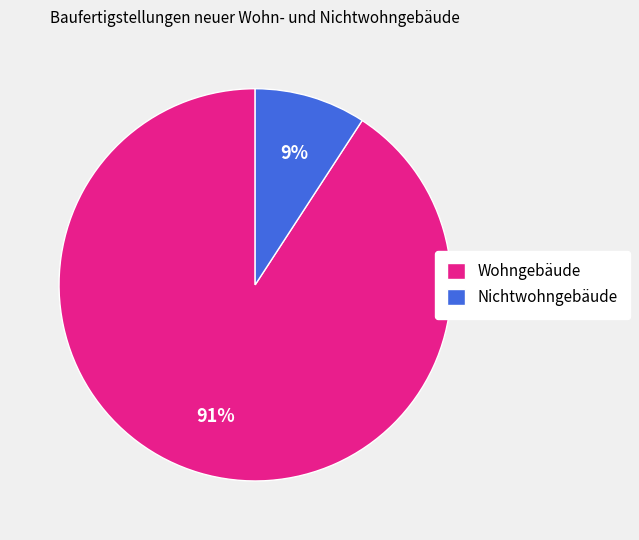

Does any single category account for the majority?

Yes